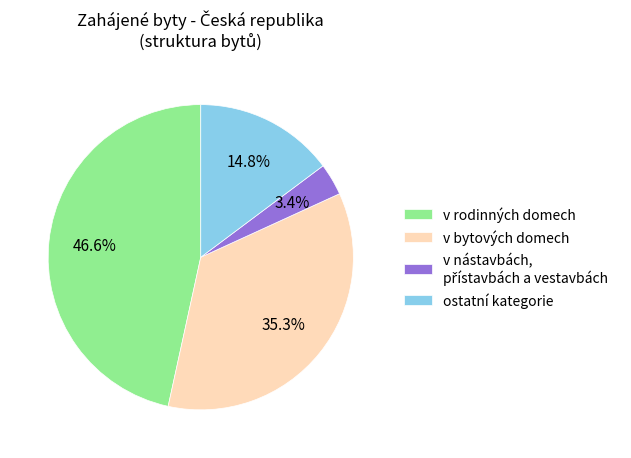

How many slices are in this pie chart?

4